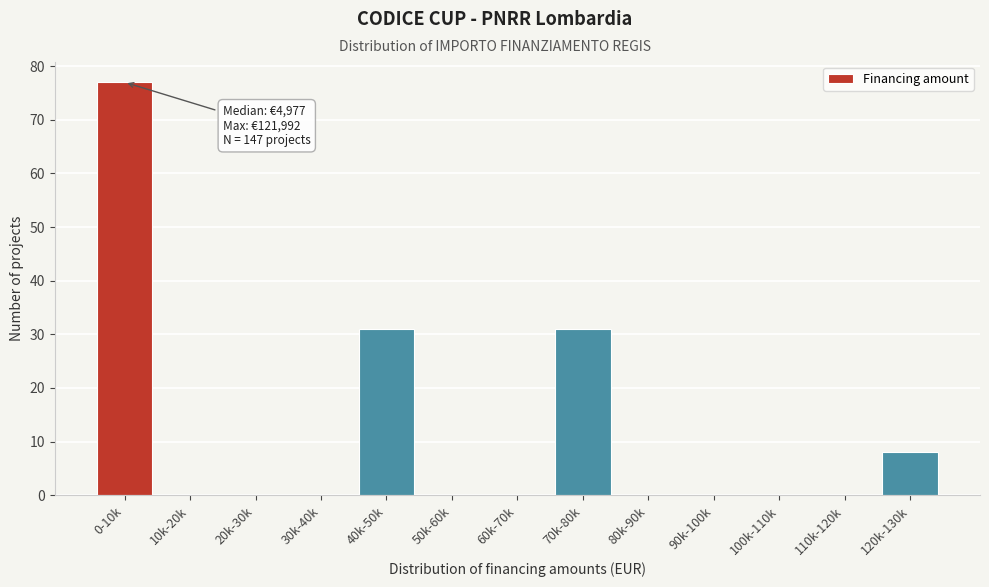

Reading left to right, extract all data points from this chart.

0-10k=77	10k-20k=0	20k-30k=0	30k-40k=0	40k-50k=31	50k-60k=0	60k-70k=0	70k-80k=31	80k-90k=0	90k-100k=0	100k-110k=0	110k-120k=0	120k-130k=8